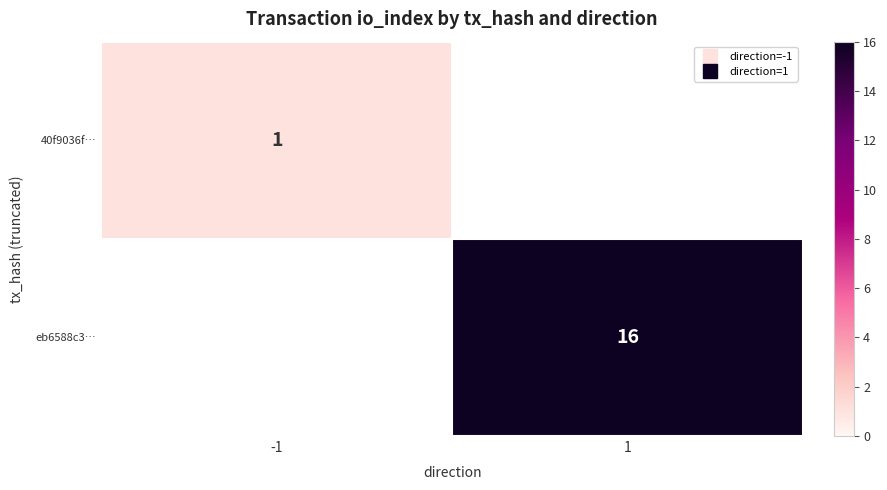

Rank the series by their average value, from highest to lowest.

eb6588c3…, 40f9036f…